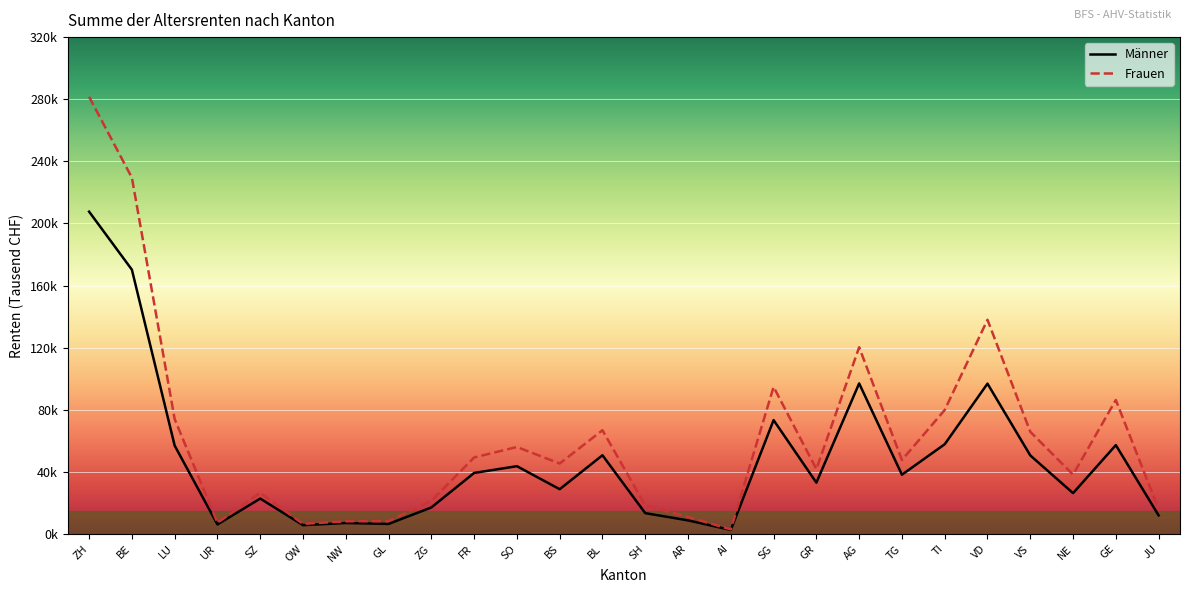

Which series changed the most between ZH and AG?

Frauen